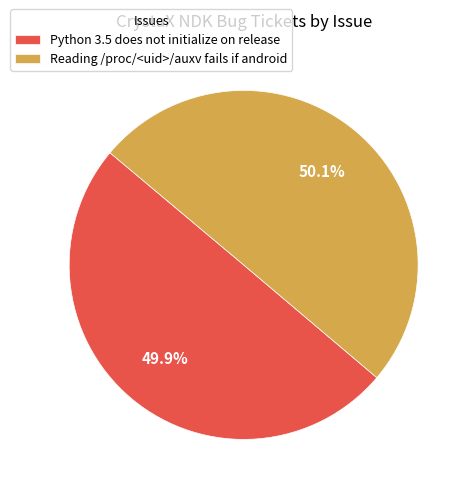

What portion of the pie excludes Reading /proc/<uid>/auxv fails if android?

49.9%